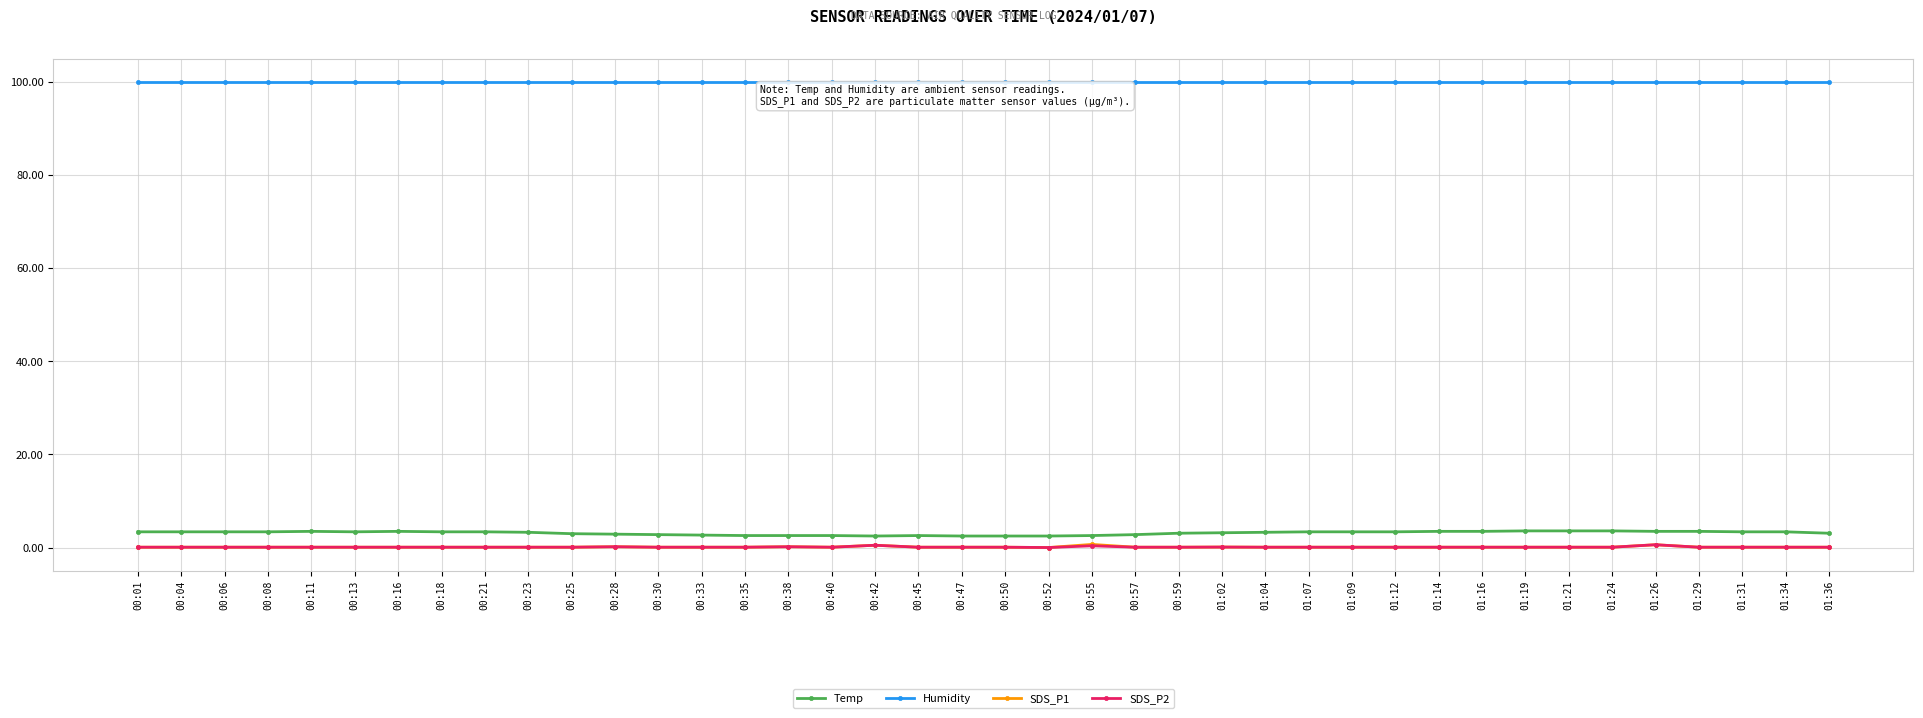

At how many categories does at least one series exceed 60?

40